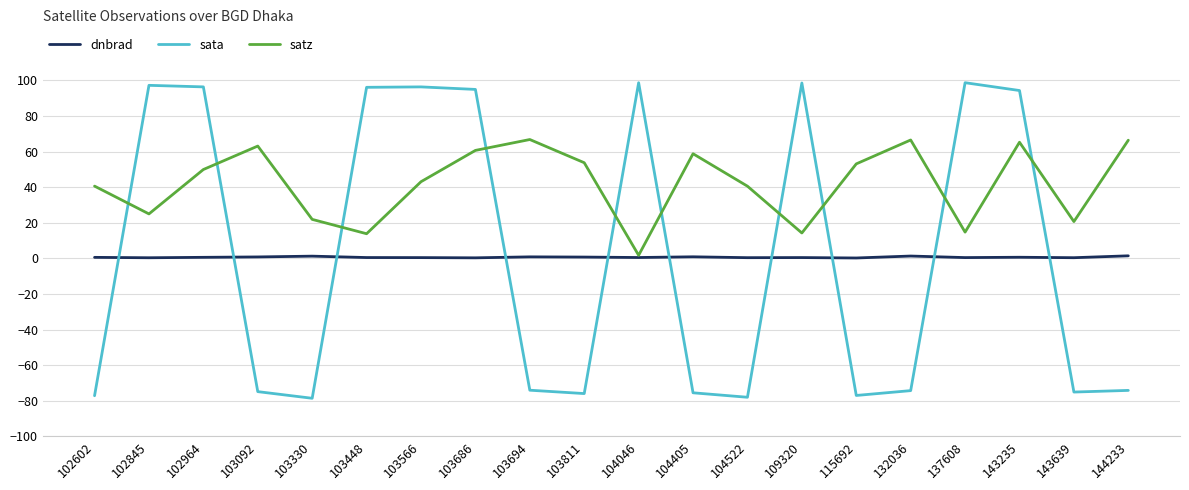

Between which two adjacent categories do sata and dnbrad first intersect?

102602 and 102845